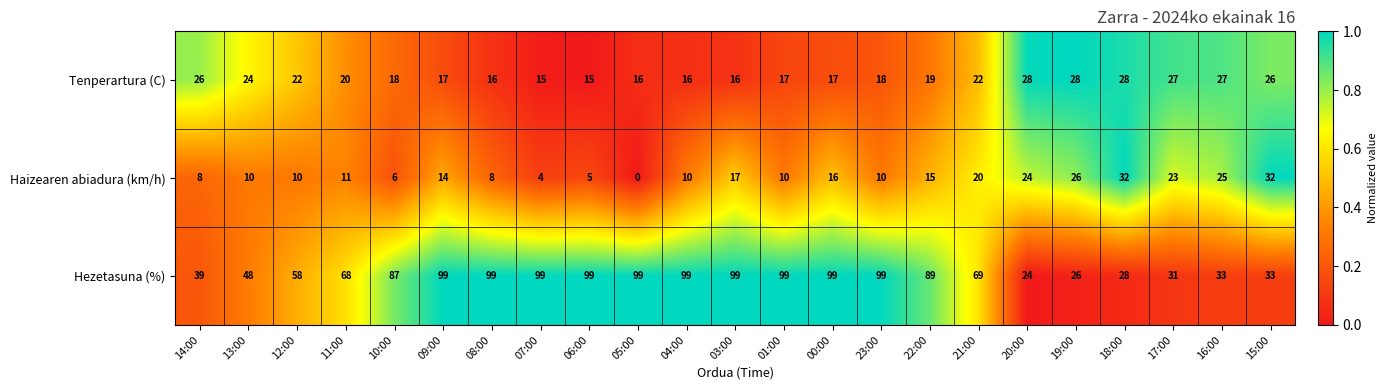

At which label is Hezetasuna (%) closest to 61?

12:00